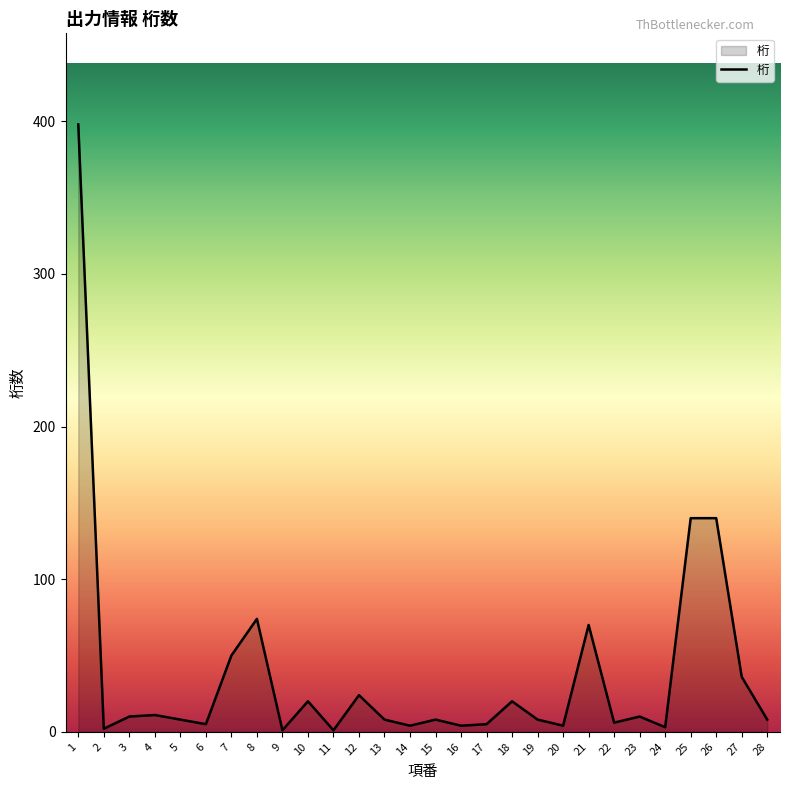

True or false: the data has more than 1 interior local peaks.

True